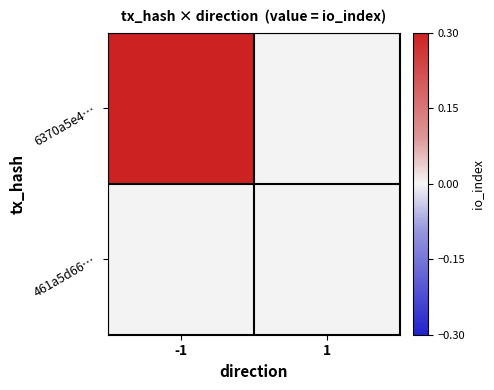

Between -1 and 1, which is larger?

-1